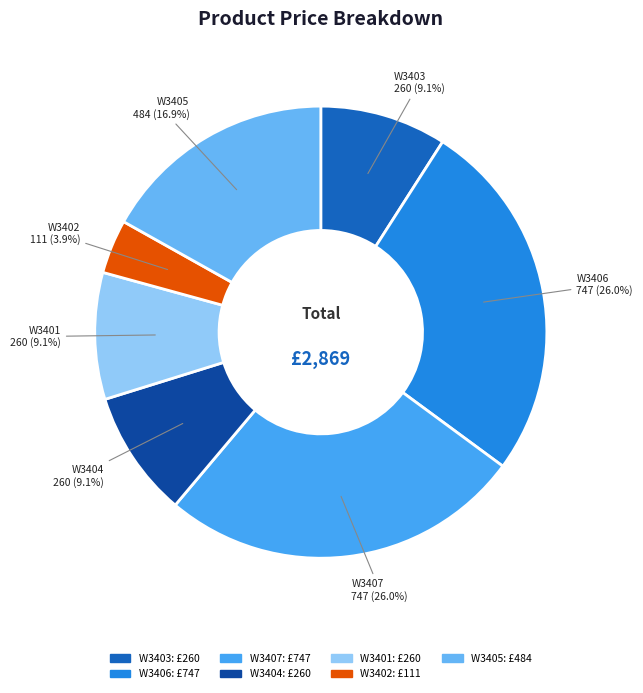

Does W3406 account for over 50% of the chart?

No